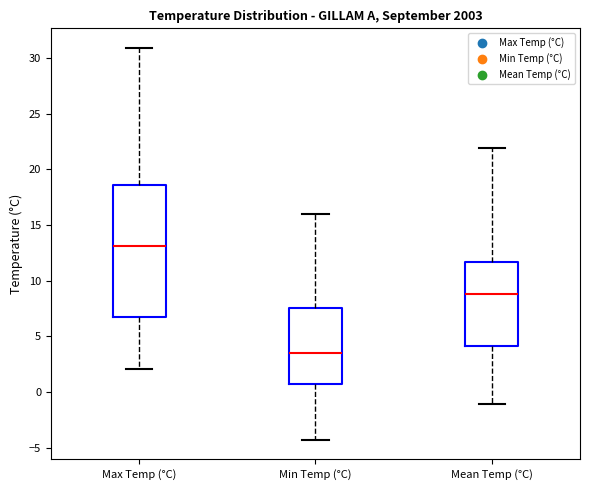

Comparing the boxes themselves (not the whiskers), which one is the tallest?

Max Temp (°C)